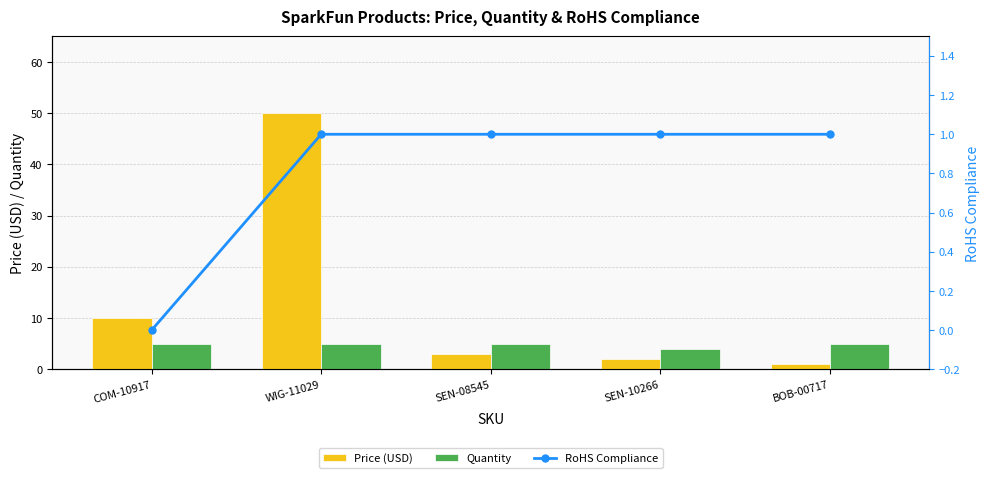

List the series in order of their peak value, highest first.

Price (USD), Quantity, RoHS Compliance